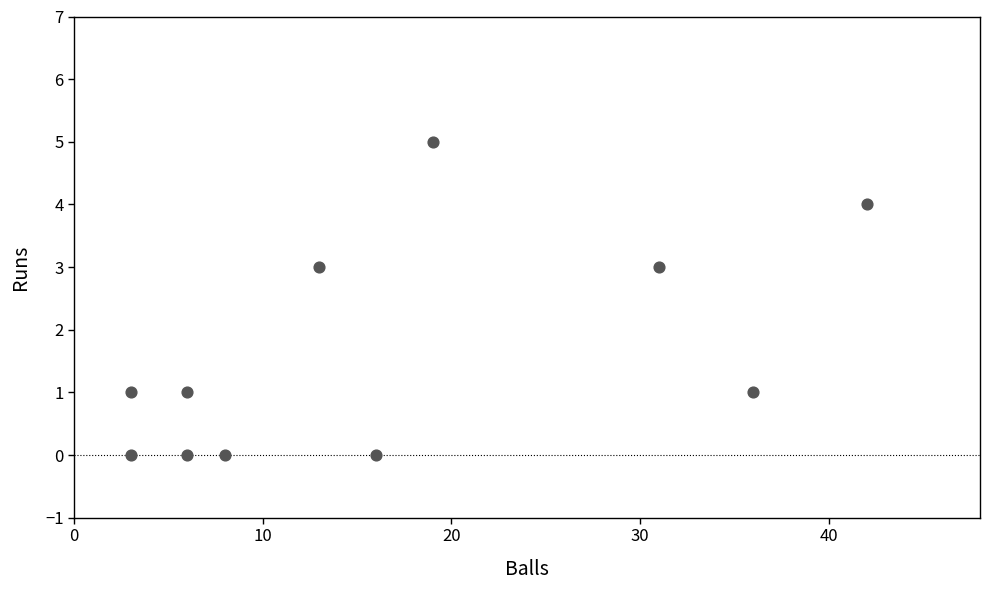

What is the average X value?

17